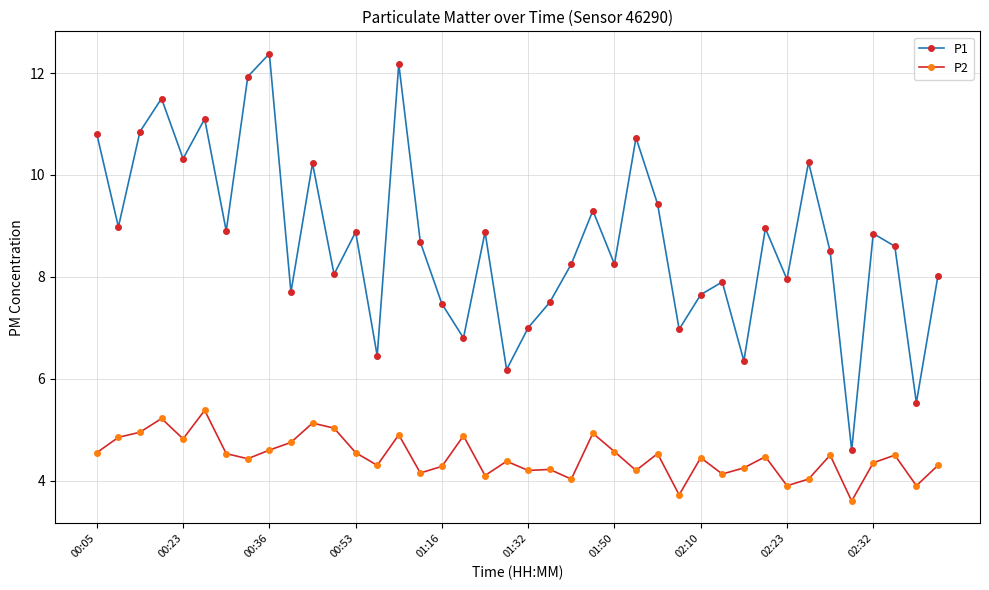

What is the value of the P2 point at the 28th from the left?

3.7